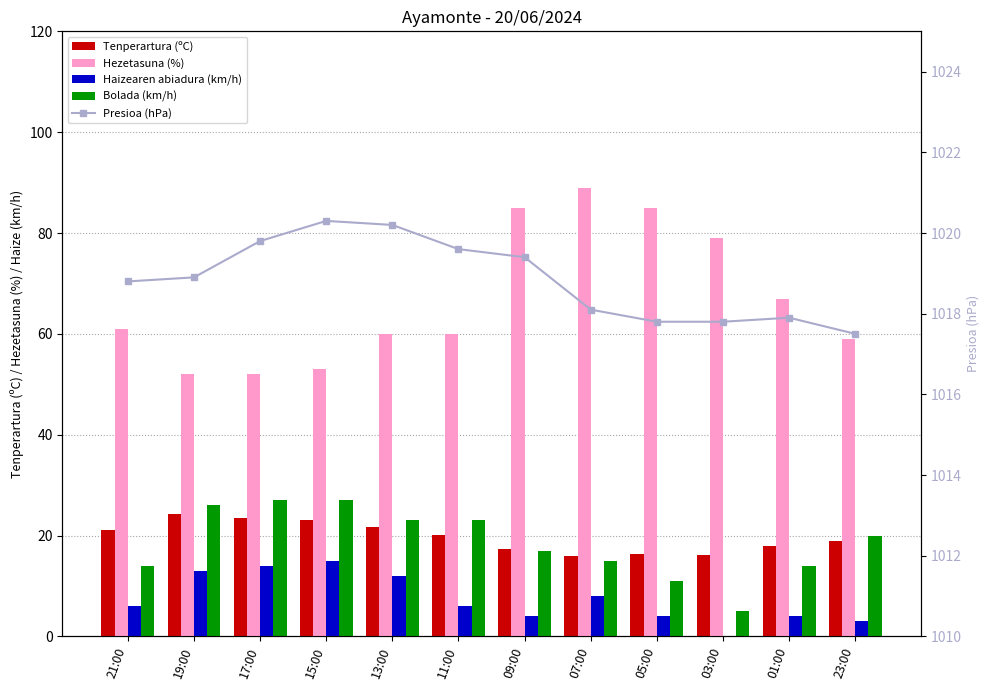

Between 07:00 and 13:00, which is larger?

13:00